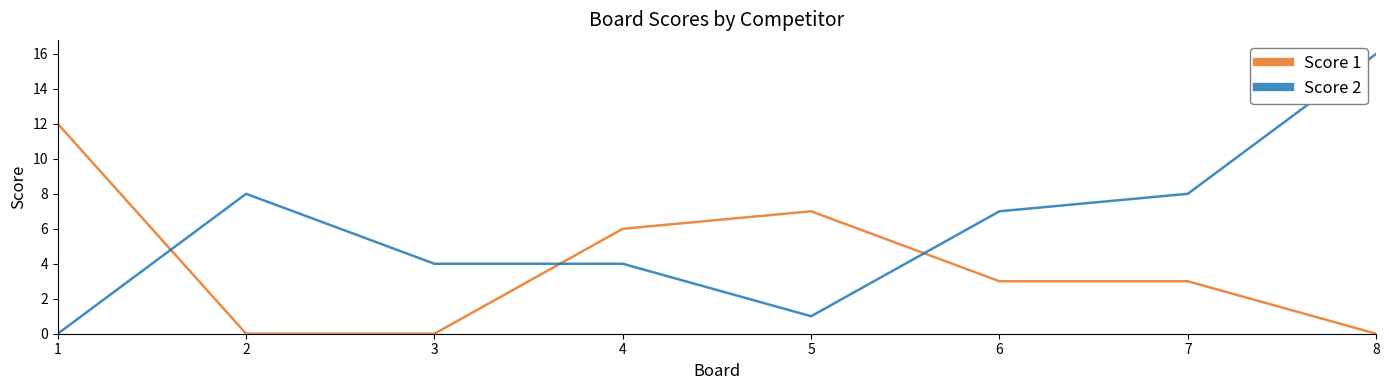

What is the maximum value for Score 2?

16